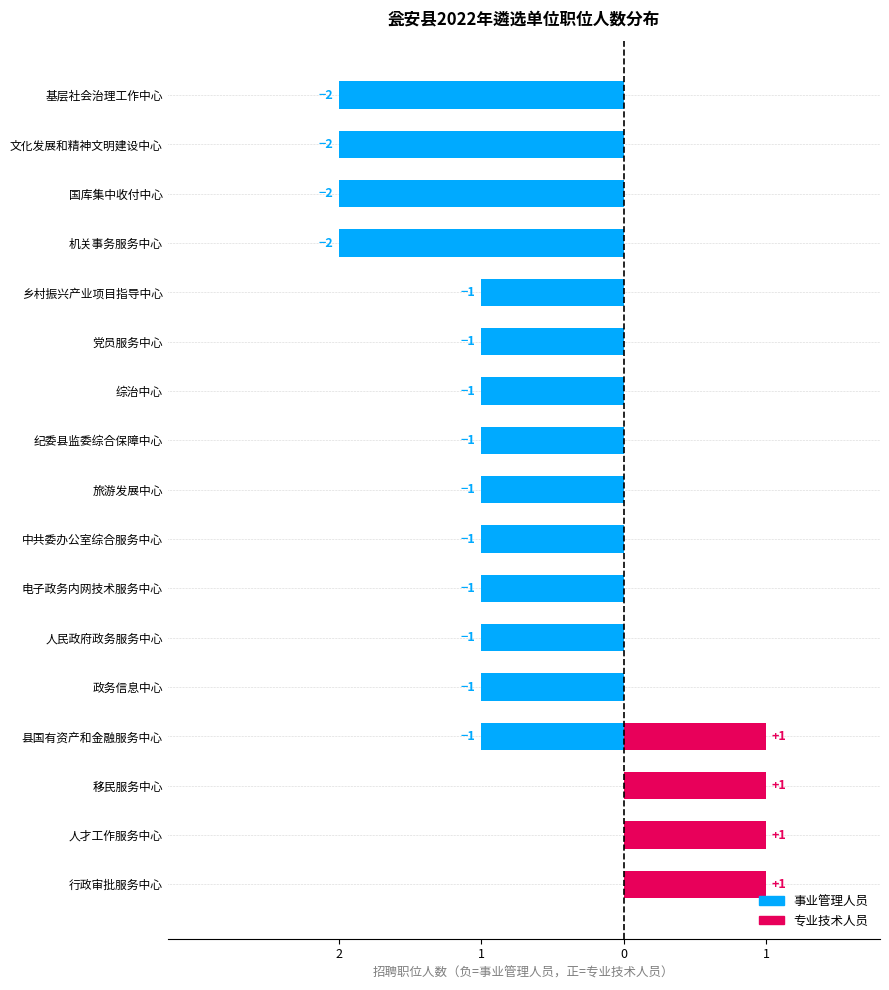

True or false: 专业技术人员 has a value of 1 at 人才工作服务中心.

True